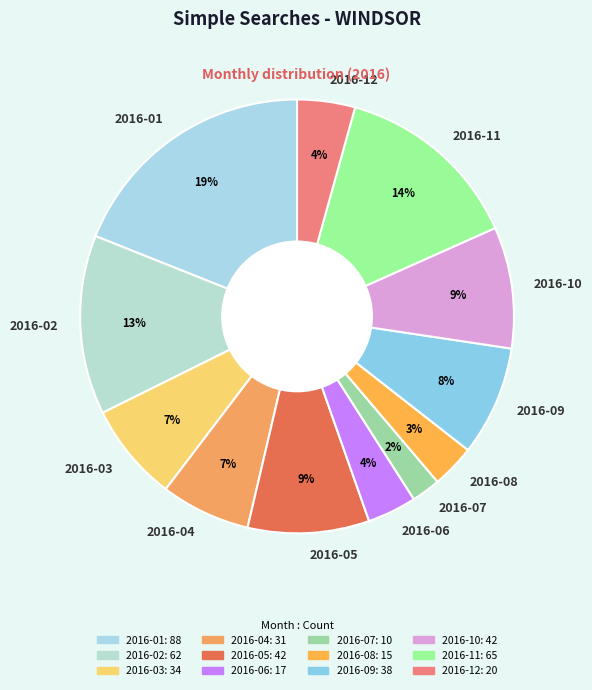

Combined, do 2016-10 and 2016-03 account for over 50%?

No